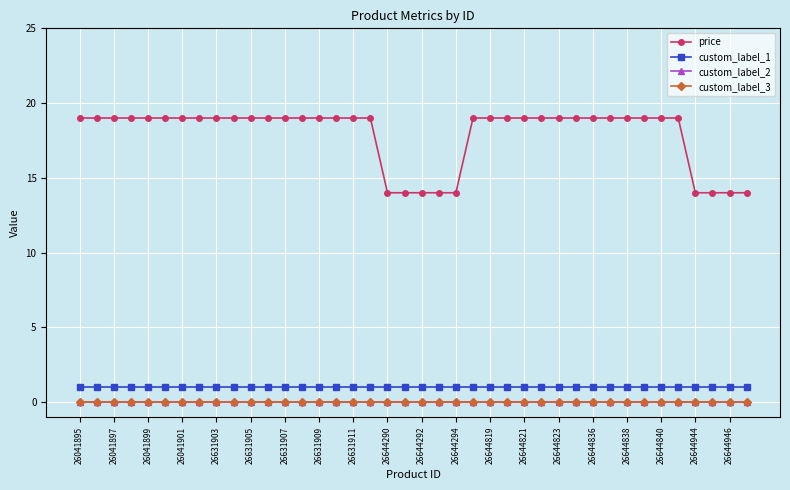

Does the chart have visible grid lines?

Yes